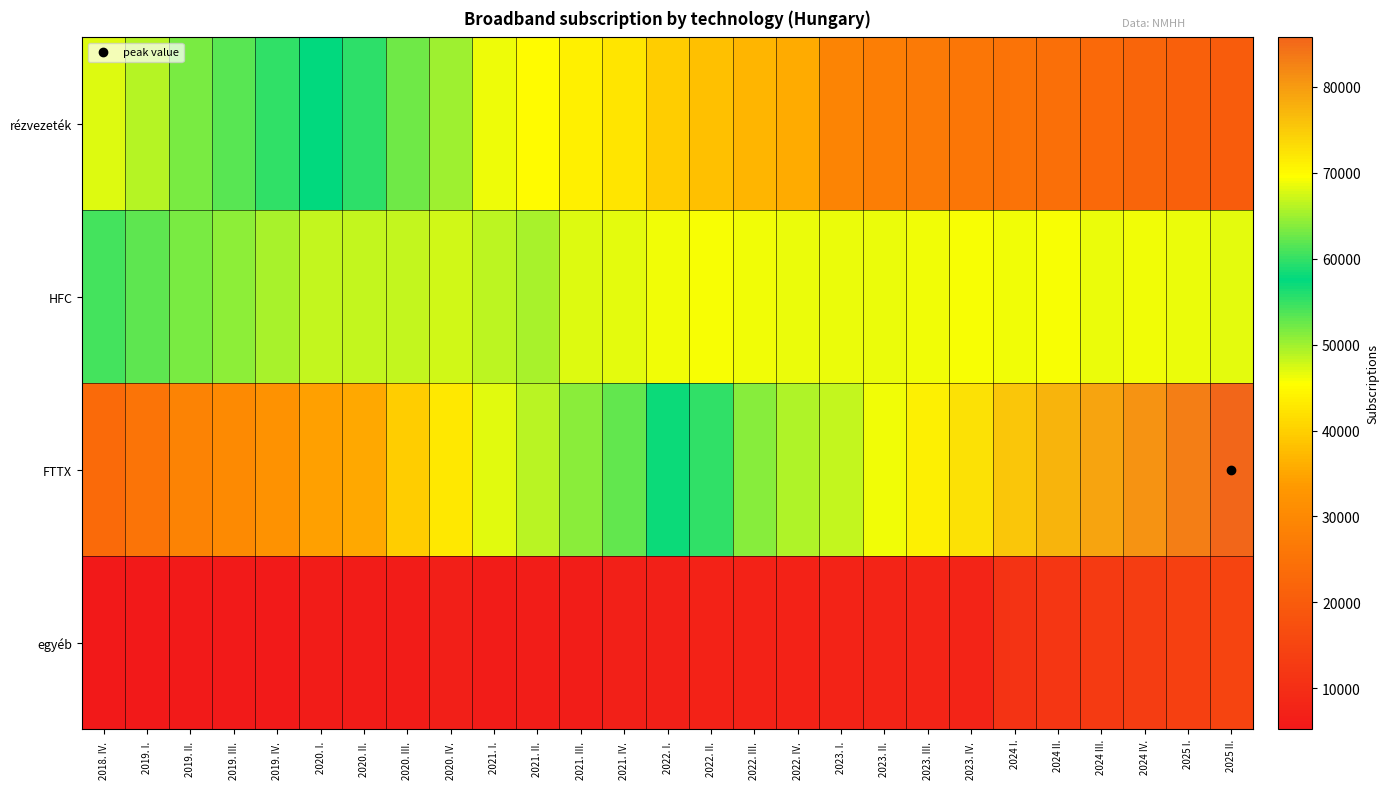

What is the total value across all series at 2018. IV. ?

157264